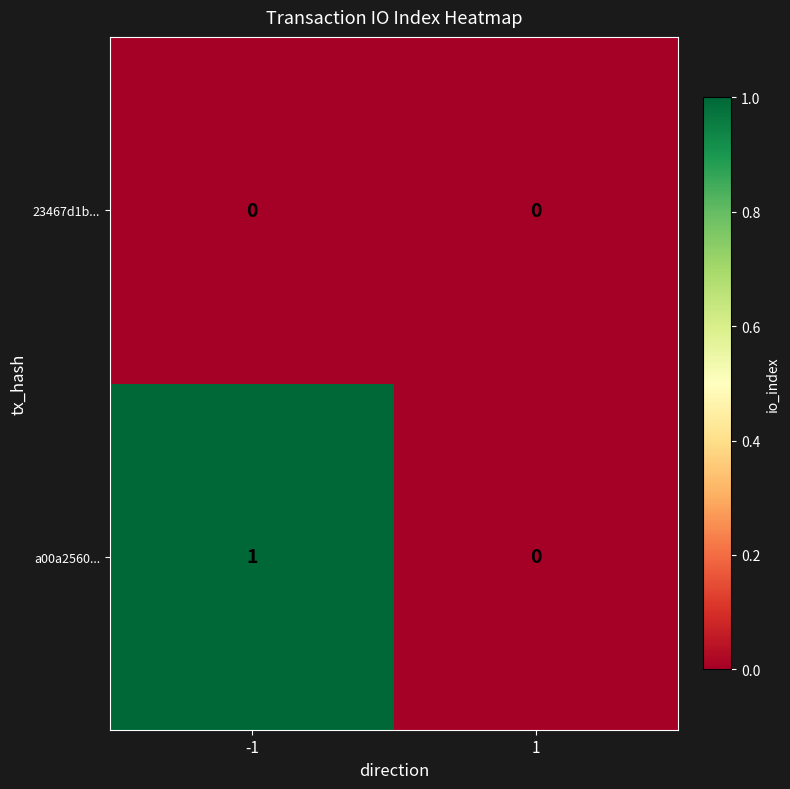

Which series has the widest spread of values?

a00a2560...